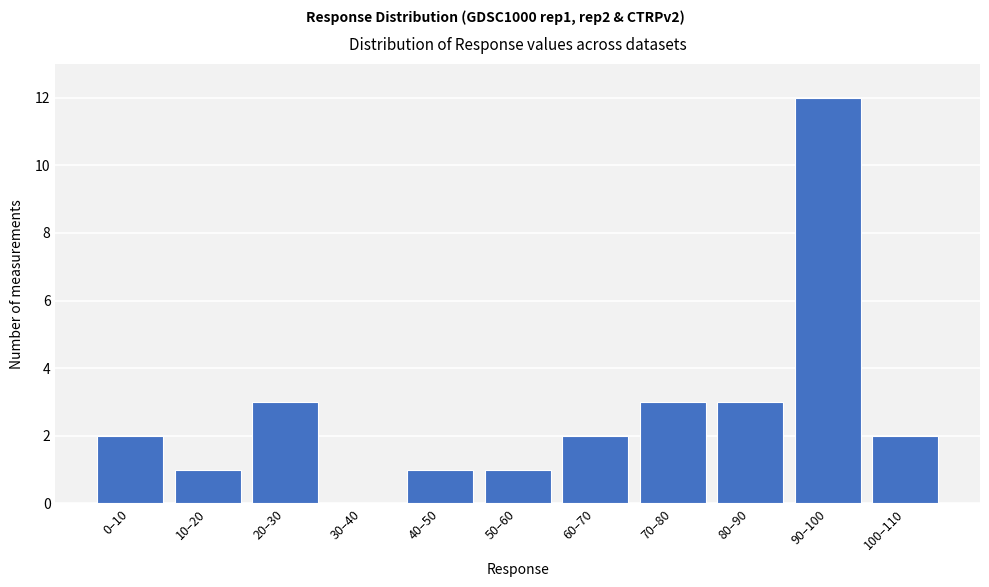

Reading left to right, list all the values displayed in this chart.

0–10=2	10–20=1	20–30=3	30–40=0	40–50=1	50–60=1	60–70=2	70–80=3	80–90=3	90–100=12	100–110=2